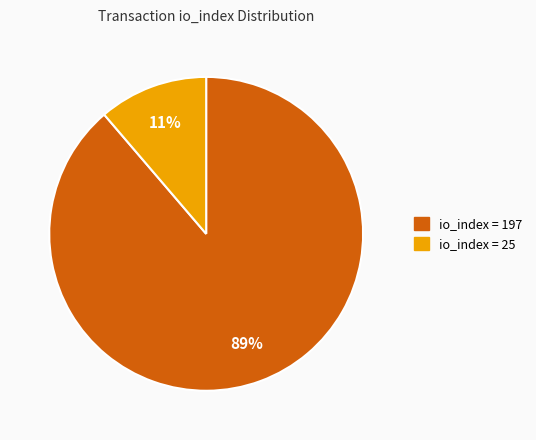

Does any single category account for the majority?

Yes